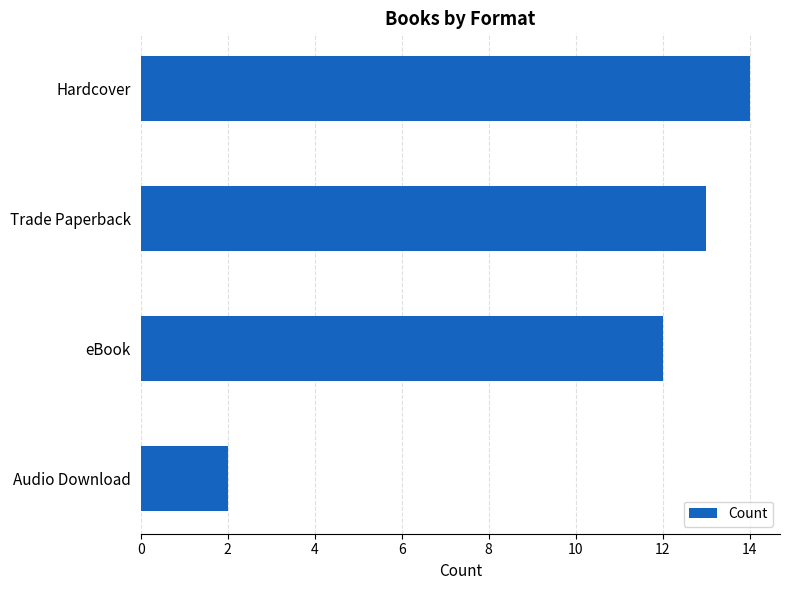

The value at eBook is 12. True or false?

True